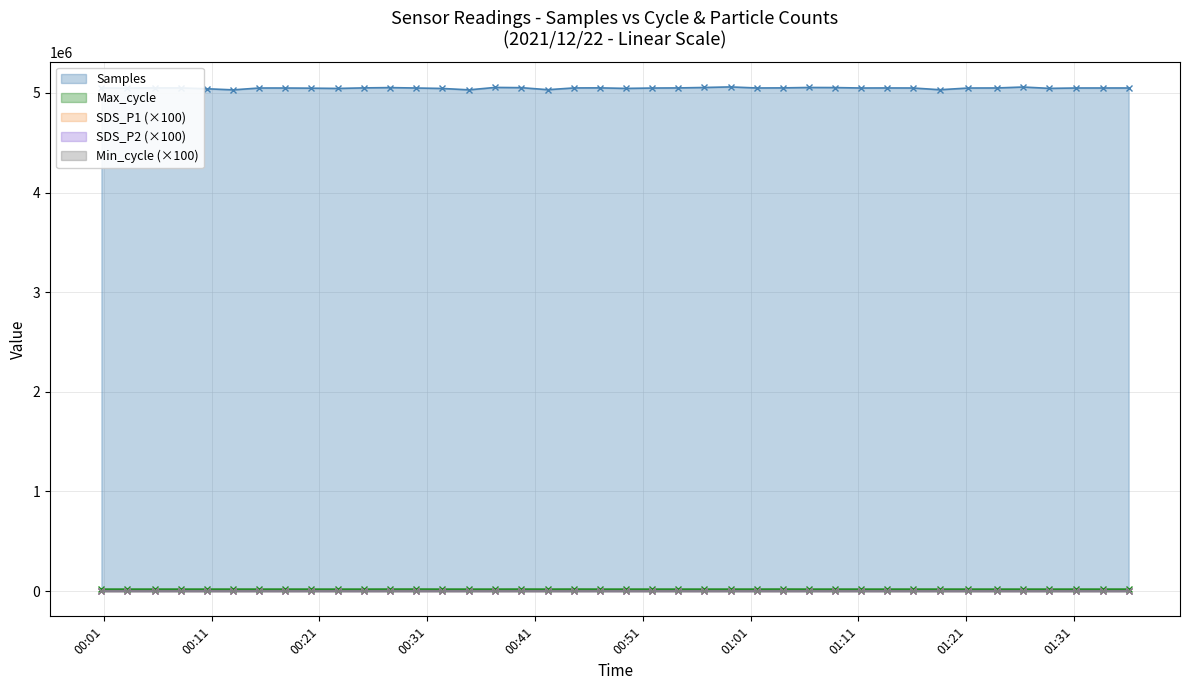

True or false: SDS_P2 and Max_cycle cross at least once.

False